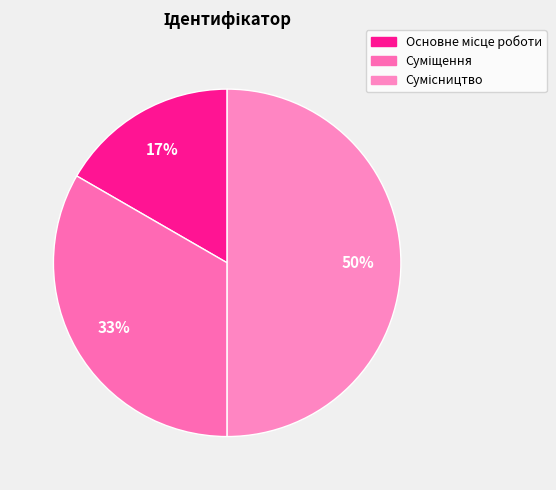

How many slices are in this pie chart?

3